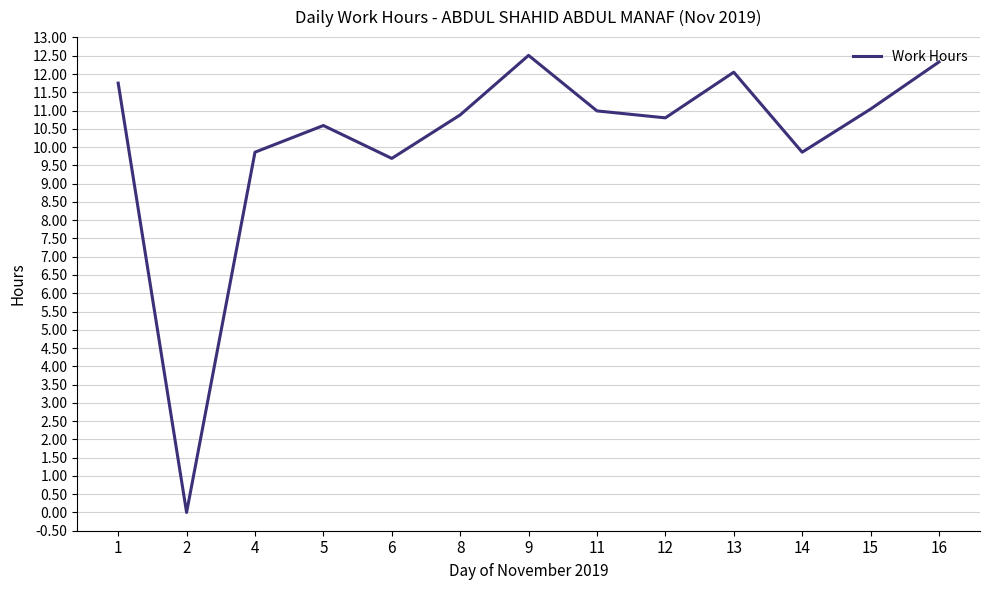

What value does the data have at 5?

10.6